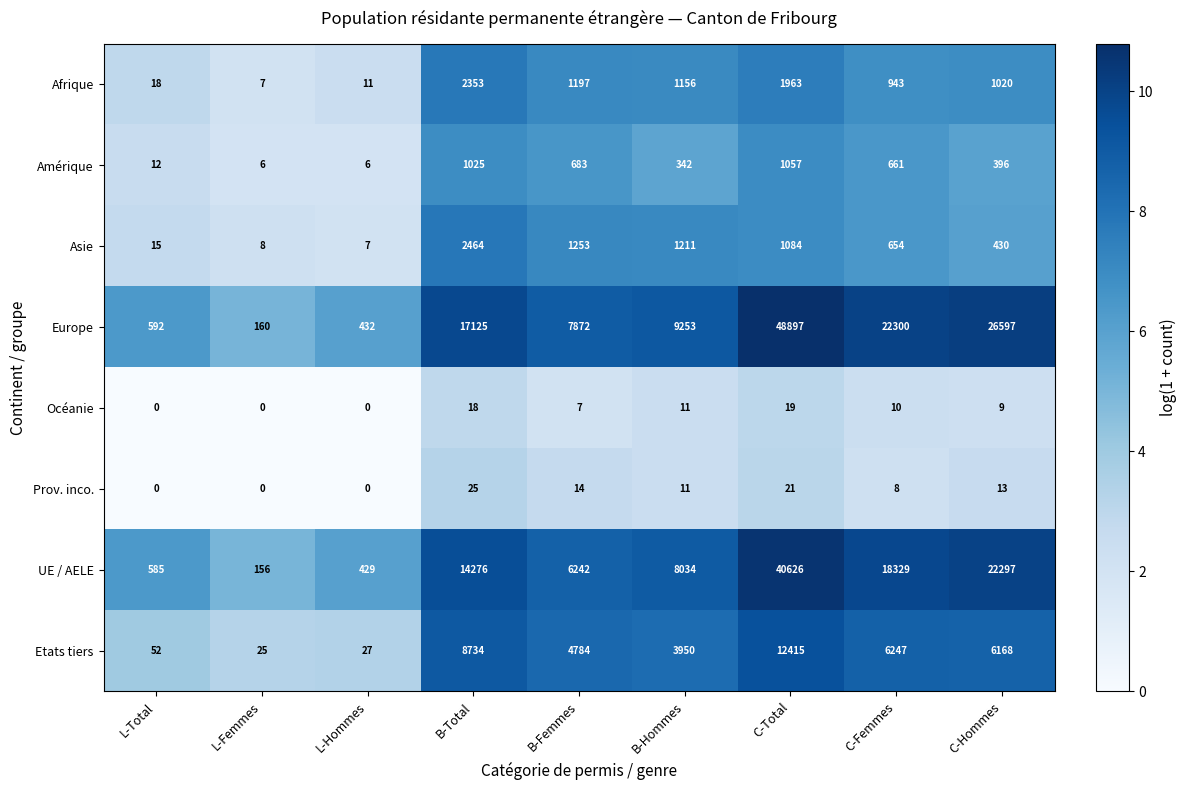

Which category has the highest value across all series?

C-Total